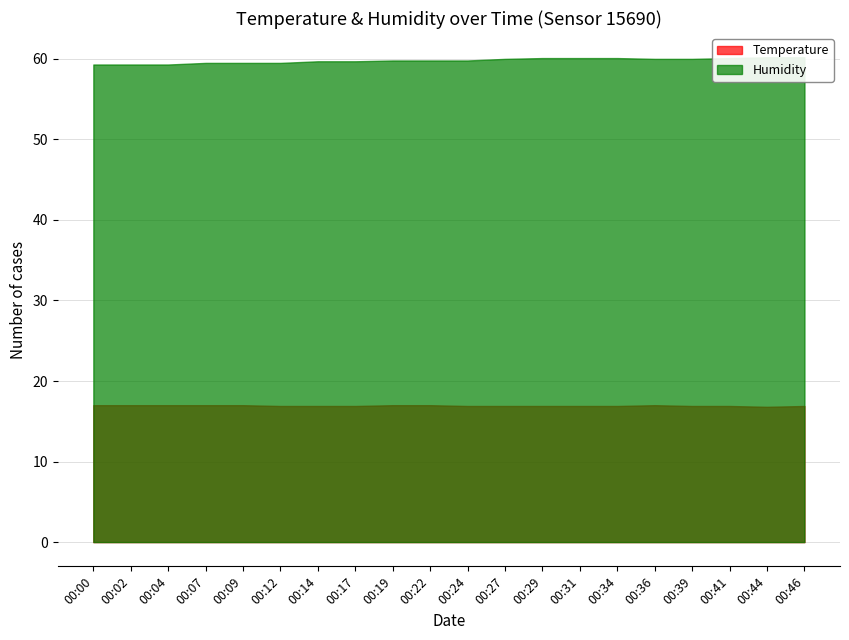

Reading right to left, extract all data points from this chart.

Temperature: 00:46=16.9	00:44=16.8	00:41=16.9	00:39=16.9	00:36=17.0	00:34=16.9	00:31=16.9	00:29=16.9	00:27=16.9	00:24=16.9	00:22=17.0	00:19=17.0	00:17=16.9	00:14=16.9	00:12=16.9	00:09=17.0	00:07=17.0	00:04=17.0	00:02=17.0	00:00=17.0
Humidity: 00:46=60.2	00:44=60.2	00:41=60.1	00:39=60.0	00:36=60.0	00:34=60.1	00:31=60.1	00:29=60.1	00:27=60.0	00:24=59.8	00:22=59.8	00:19=59.8	00:17=59.7	00:14=59.7	00:12=59.5	00:09=59.5	00:07=59.5	00:04=59.3	00:02=59.3	00:00=59.3